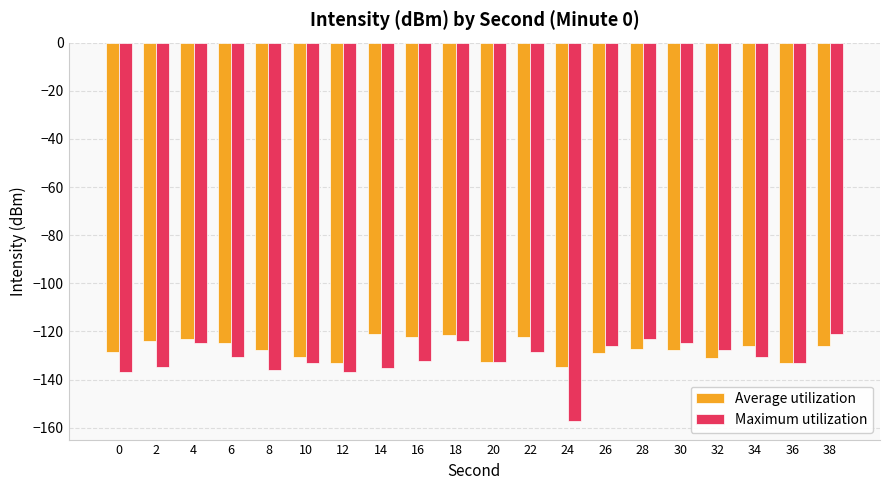

What is the greatest value displayed?

-121.2